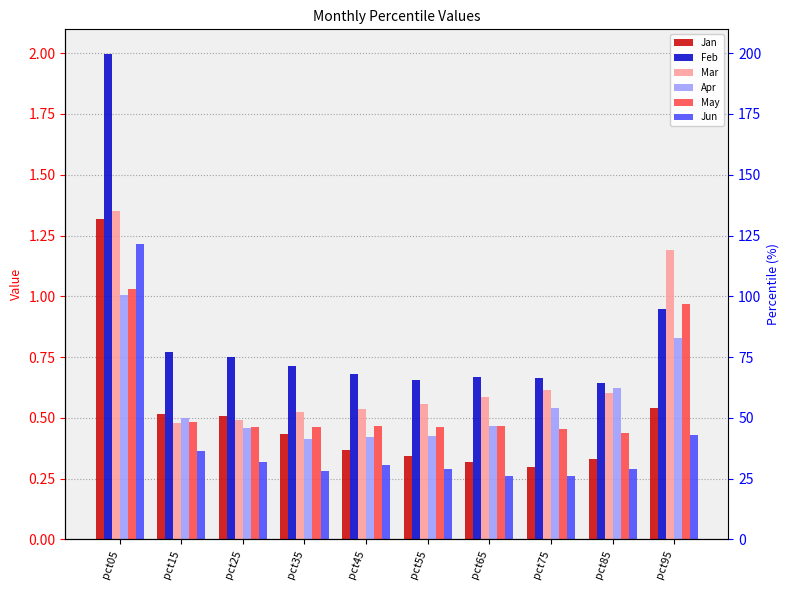

Rank the series by their maximum value, from lowest to highest.

Apr, May, Jun, Jan, Mar, Feb